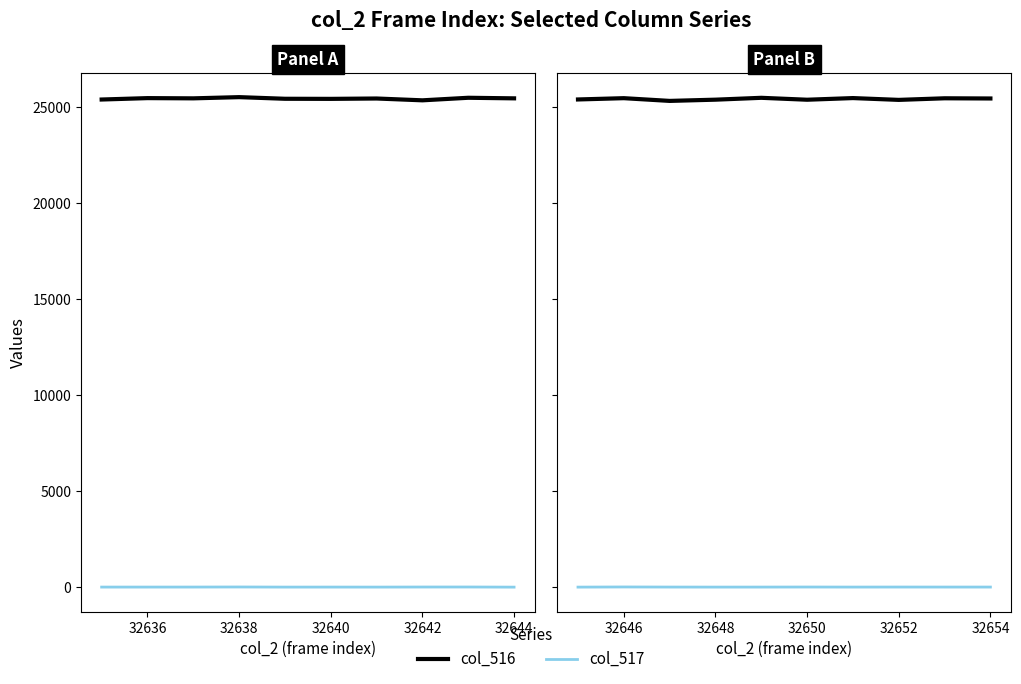

In col_516, how many points are higher than both neighbors (excluding endpoints)?

4